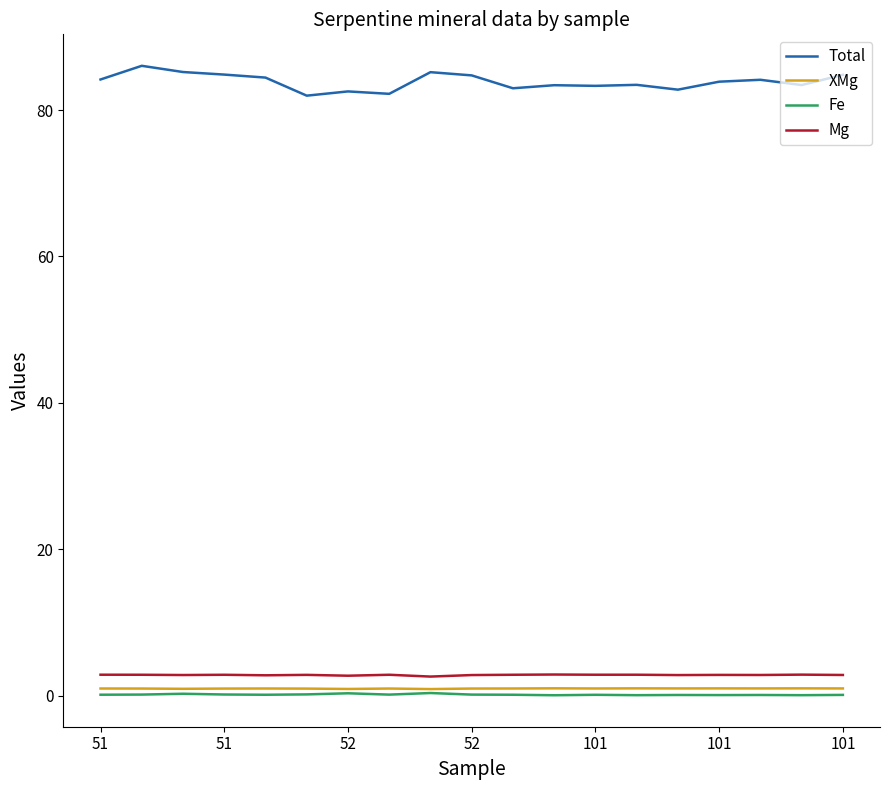

Count the number of categories in the chart.

19